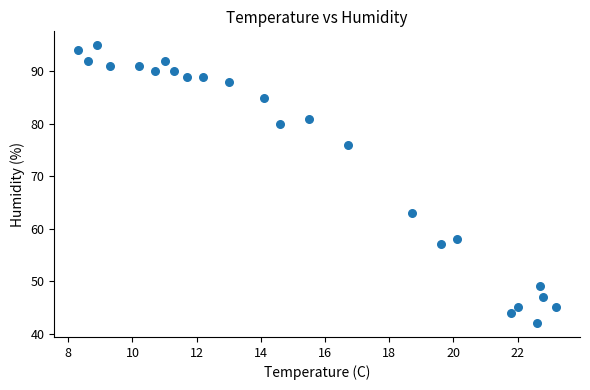

What Y value in the scatter plot is closest to 68?

63